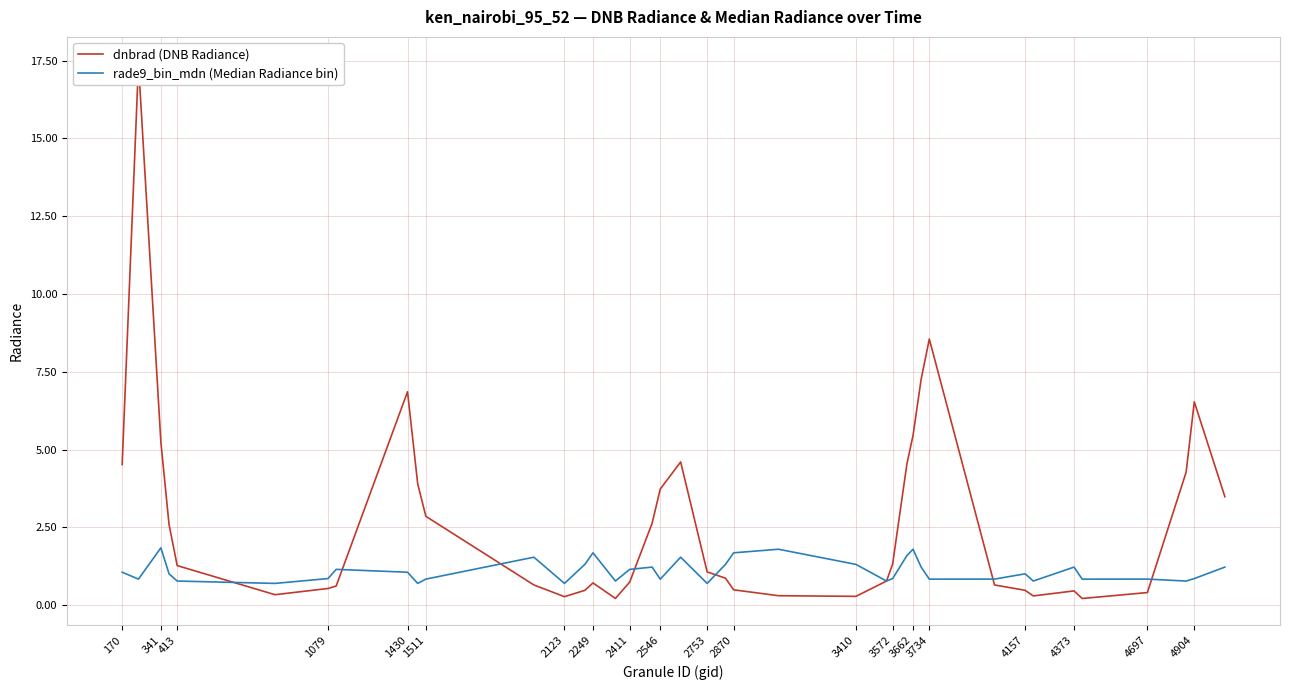

Rank the series by their maximum value, from lowest to highest.

rade9_bin_mdn (Median Radiance bin), dnbrad (DNB Radiance)